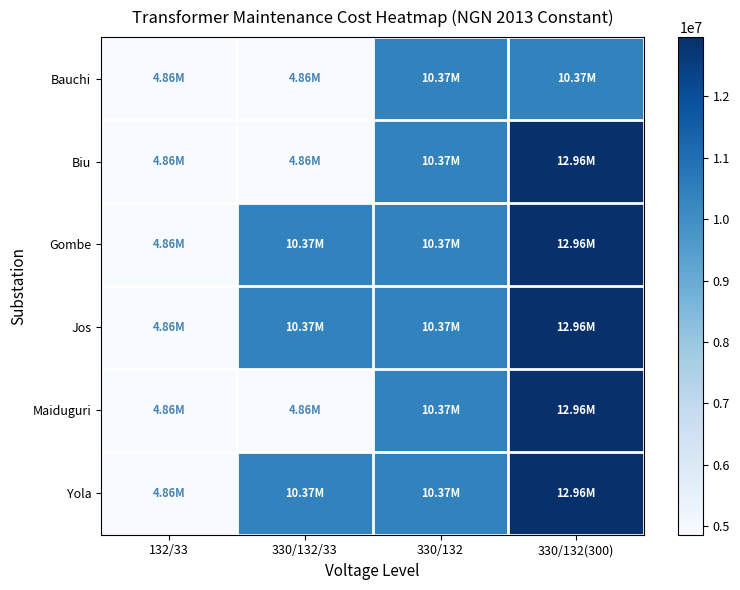

Which series has the largest range (max minus min)?

Biu